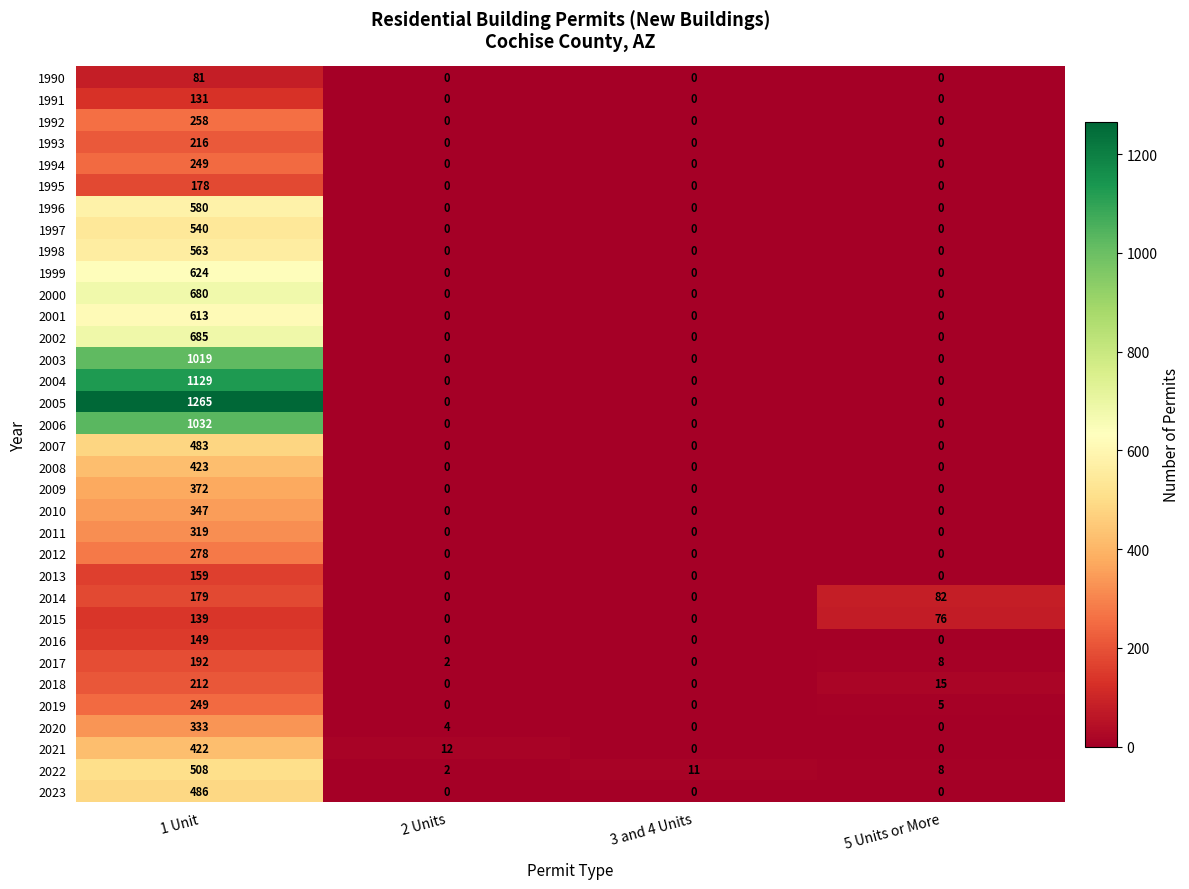

How many 1997 values are between 0 and 540?

4